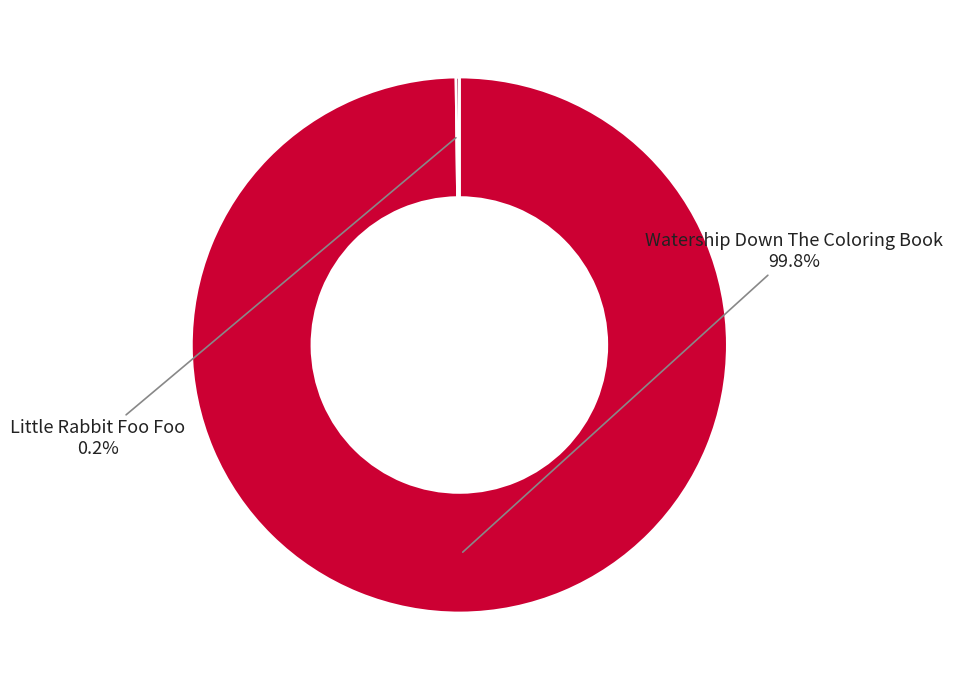

Does any single category account for the majority?

Yes